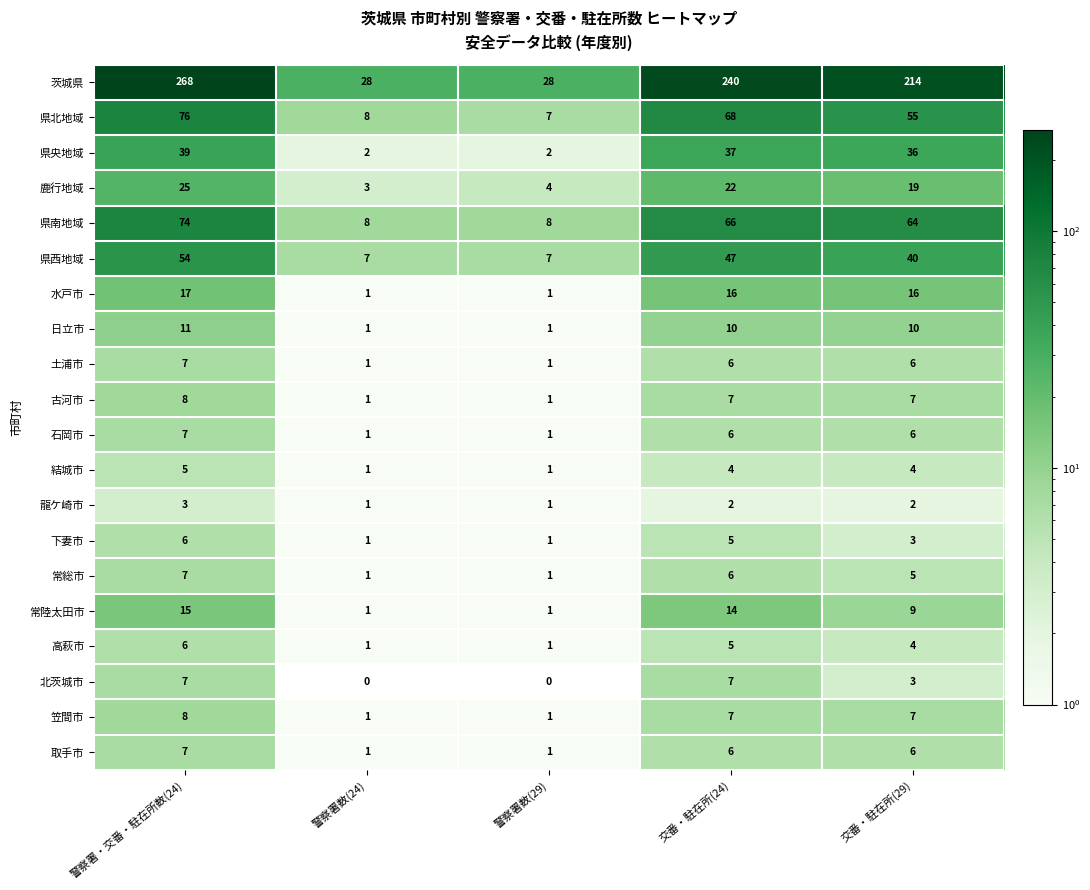

Count the number of categories in the chart.

5